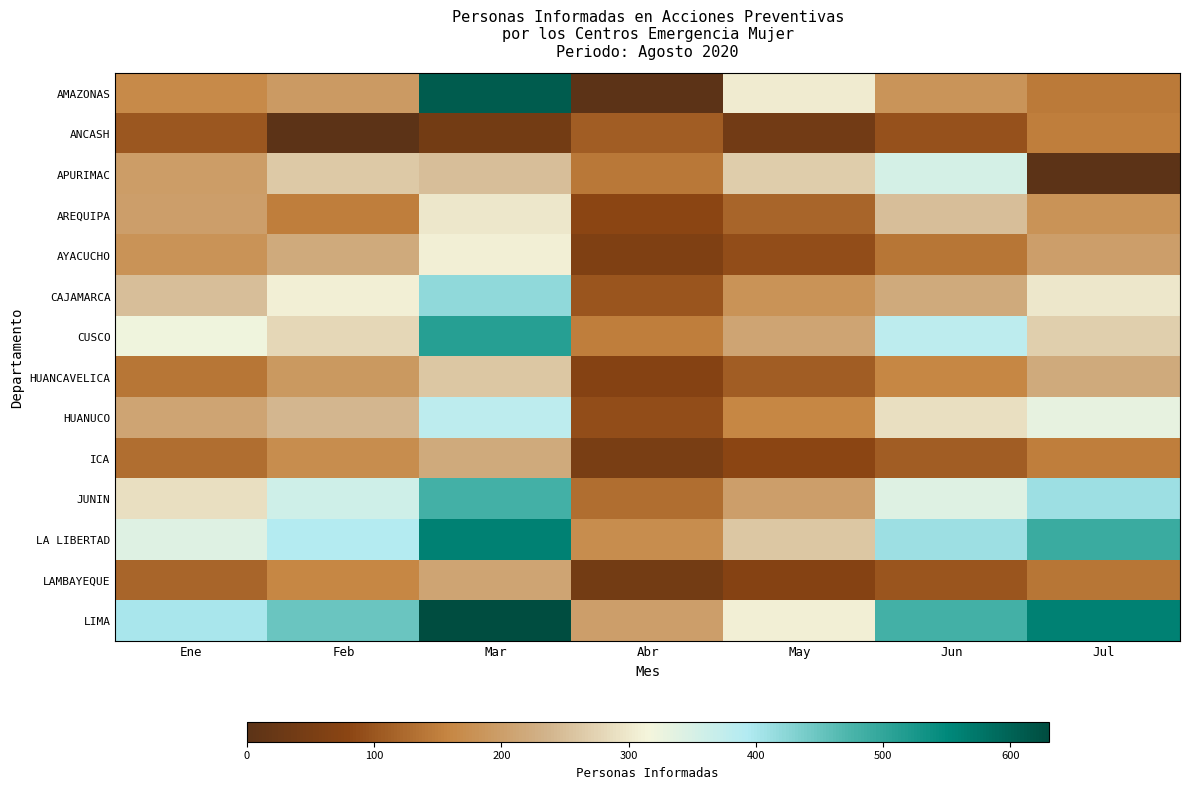

Between Mar and Abr, which series saw the biggest shift?

AMAZONAS